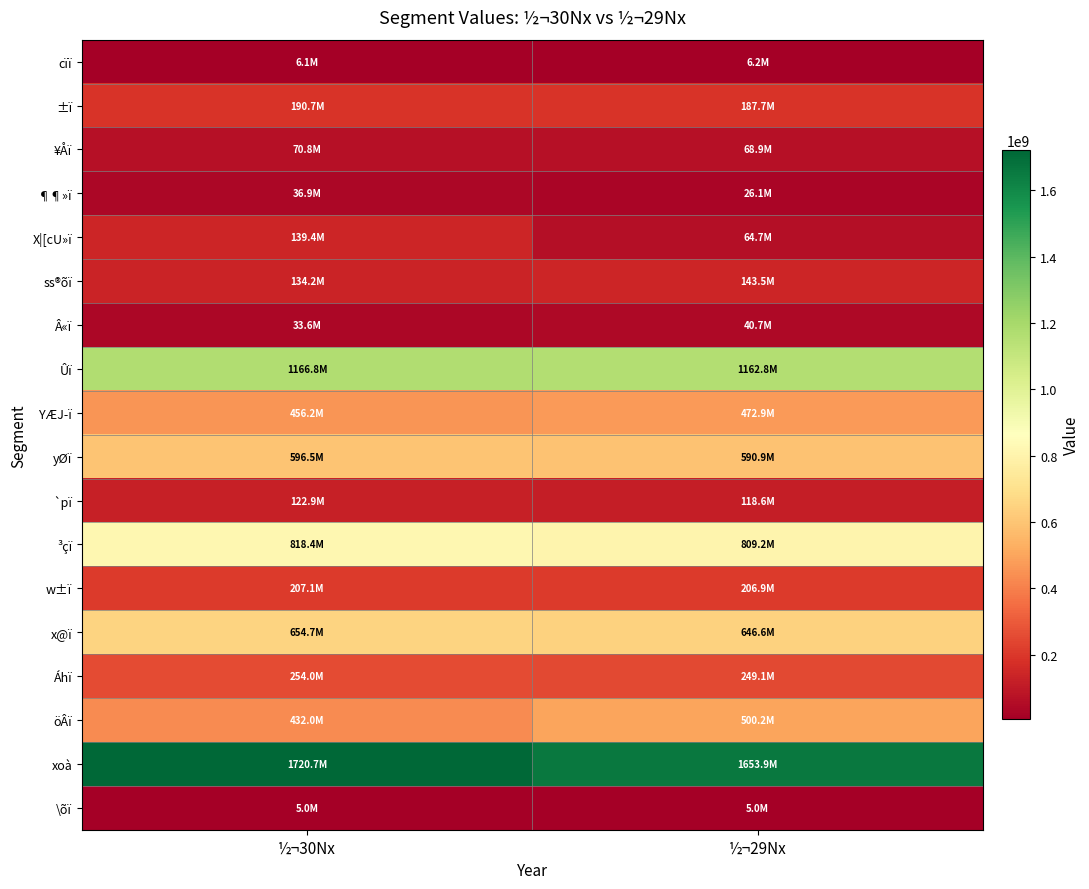

Reading left to right, transcribe all the data shown in this chart.

cïï: ½¬30Nx=6097000	½¬29Nx=6202000
±ï: ½¬30Nx=190686000	½¬29Nx=187749000
¥Åï: ½¬30Nx=70778000	½¬29Nx=68948000
¶¶»ï: ½¬30Nx=36940000	½¬29Nx=26123000
X|[cU»ï: ½¬30Nx=139430000	½¬29Nx=64668000
ss®õï: ½¬30Nx=134209000	½¬29Nx=143533000
Â«ï: ½¬30Nx=33632000	½¬29Nx=40682000
Ûï: ½¬30Nx=1166799000	½¬29Nx=1162821000
YÆJ­ï: ½¬30Nx=456168000	½¬29Nx=472902000
yØï: ½¬30Nx=596500000	½¬29Nx=590883000
`pï: ½¬30Nx=122920000	½¬29Nx=118601000
³çï: ½¬30Nx=818371000	½¬29Nx=809200000
w±ï: ½¬30Nx=207136000	½¬29Nx=206909000
x@ï: ½¬30Nx=654675000	½¬29Nx=646567000
Áhï: ½¬30Nx=254007000	½¬29Nx=249101000
öÂï: ½¬30Nx=431976000	½¬29Nx=500176000
xoà: ½¬30Nx=1720676000	½¬29Nx=1653935000
\õï: ½¬30Nx=5000000	½¬29Nx=5000000